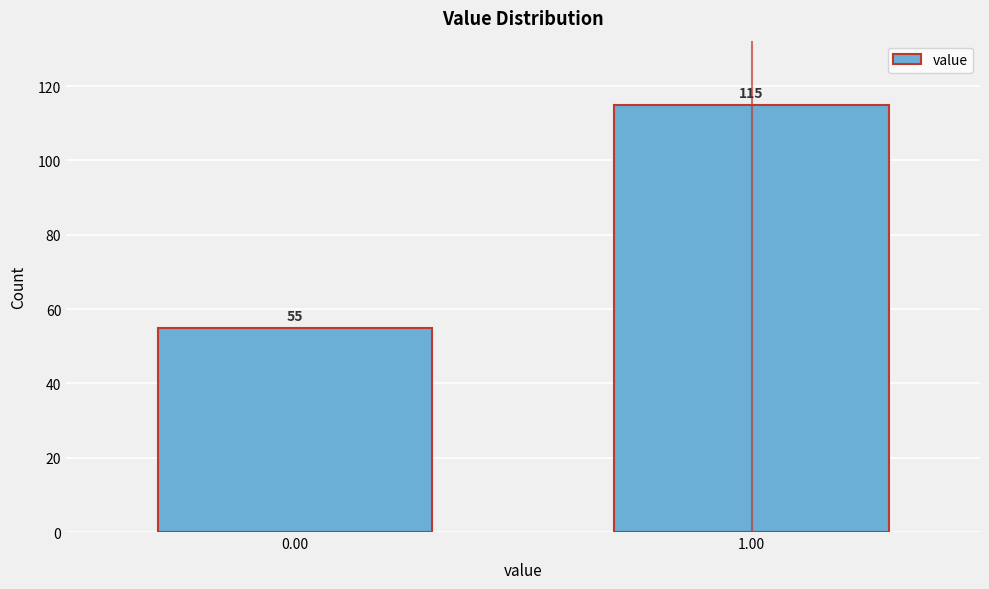

Reading left to right, list all the values displayed in this chart.

55	115